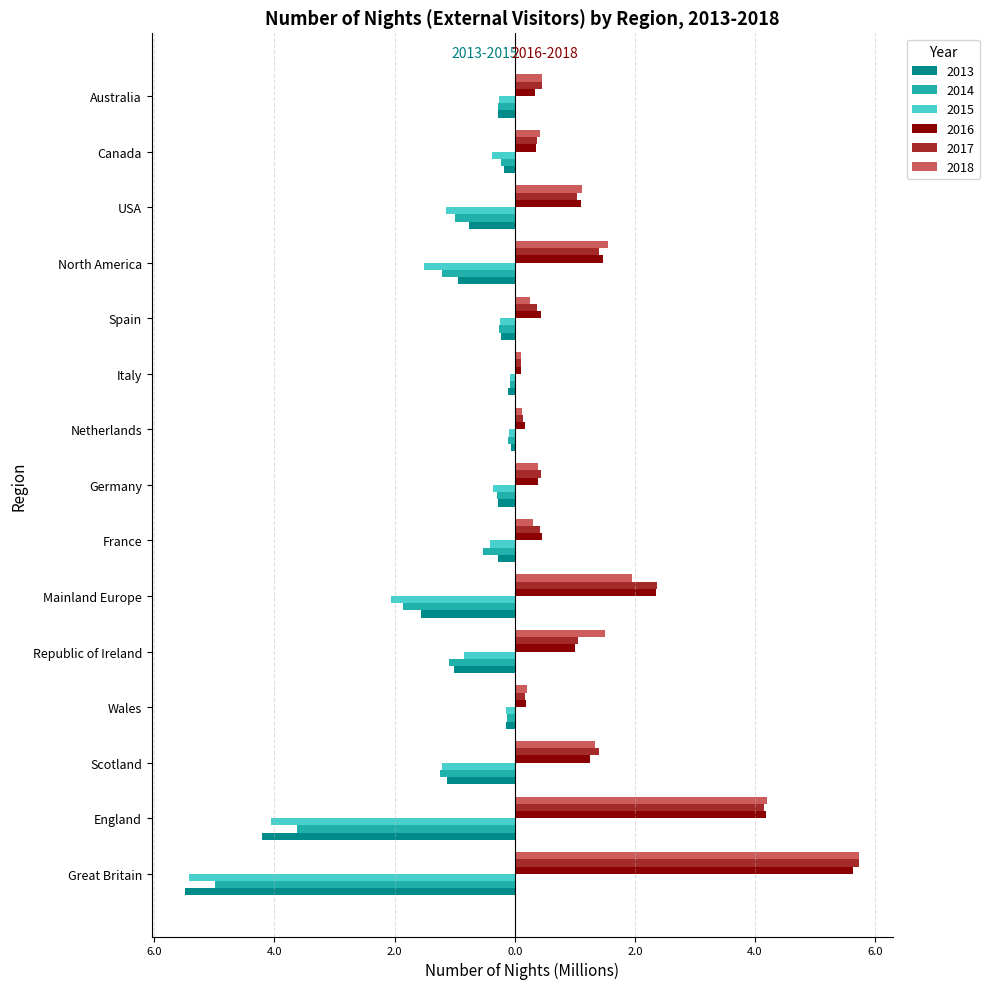

List the series in order of their peak value, highest first.

2017, 2018, 2016, 2013, 2015, 2014